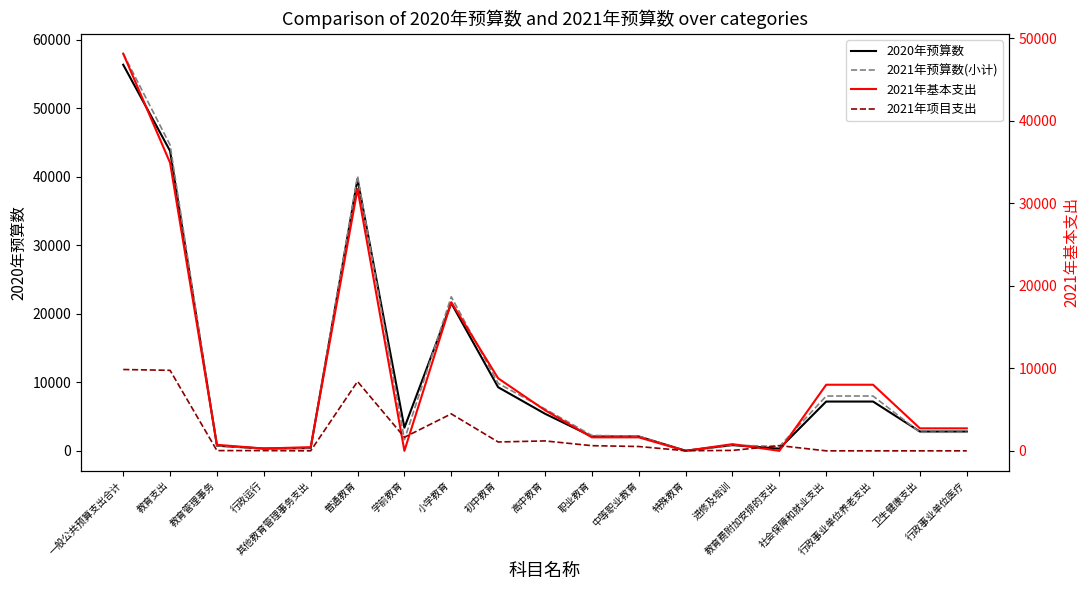

Reading left to right, list all the values displayed in this chart.

2020年预算数: 56382.3	43792.6	760.1	347.6	412.5	39703.4	3391.0	21579.7	9302.0	5430.8	2112.9	2112.9	33.0	848.2	335.0	7208.8	7208.8	2830.9	2830.9
2021年预算数(小计): 58004.7	44673.5	762.3	312.7	449.5	40139.1	1645.0	22499.6	9866.5	6127.9	2261.1	2161.1	12.0	864.8	634.3	8012.6	8012.6	2727.0	2727.0
2021年基本支出: 48145.8	34914.6	732.3	282.7	449.5	31733.3	0.0	18016.4	8791.8	4925.1	1635.1	1635.1	0.0	813.9	0.0	8012.6	8012.6	2727.0	2727.0
2021年项目支出: 9858.9	9758.9	30.0	30.0	0.0	8405.8	1645.0	4483.2	1074.7	1202.8	626.0	526.0	12.0	50.9	634.3	0.0	0.0	0.0	0.0